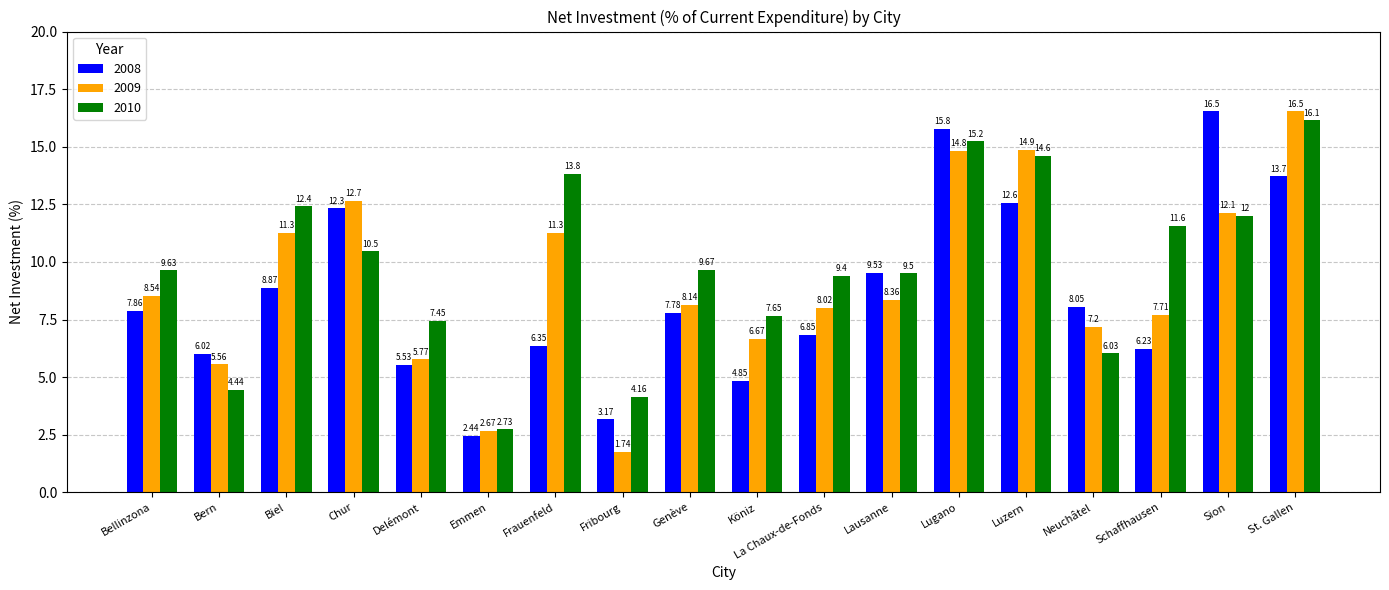

List the series in order of their overall mean, lowest first.

2008, 2009, 2010